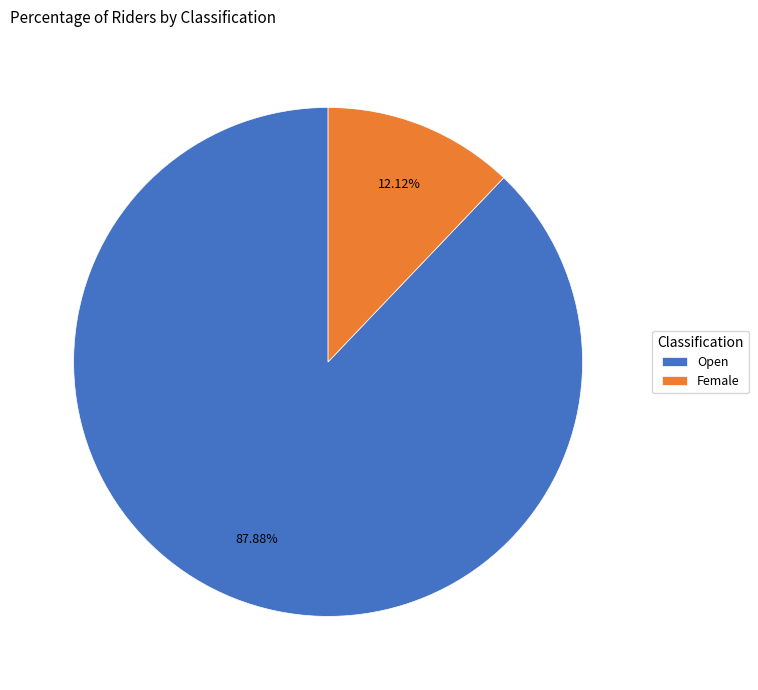

What portion of the pie excludes Female?

87.9%